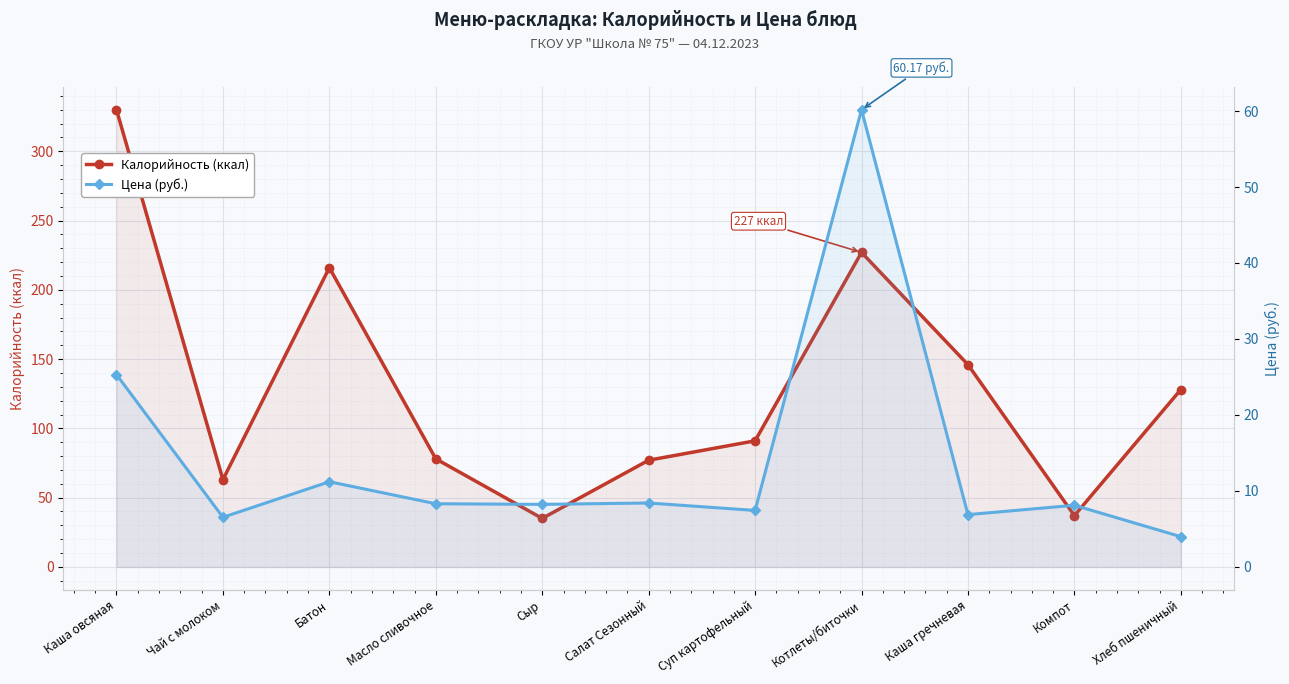

What is the maximum value shown in the chart?

330.0